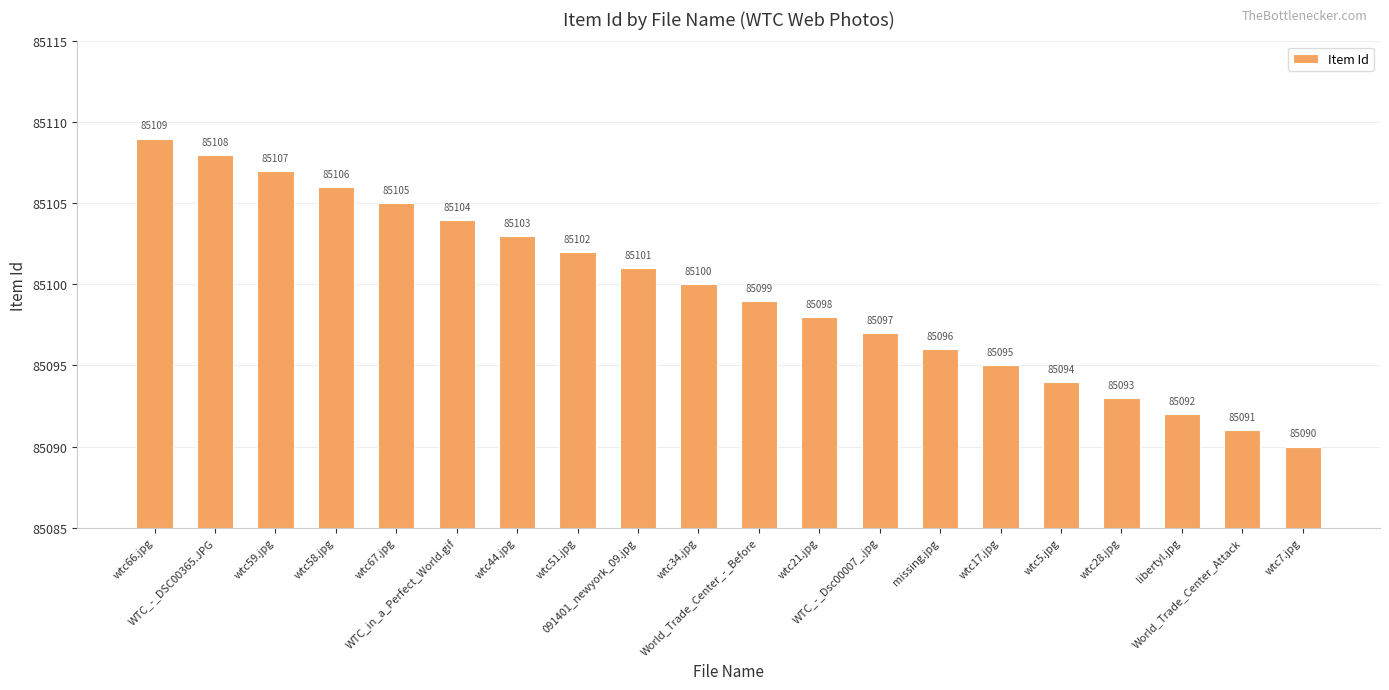

What is the label of the 15th bar from the right?

WTC_in_a_Perfect_World.gif